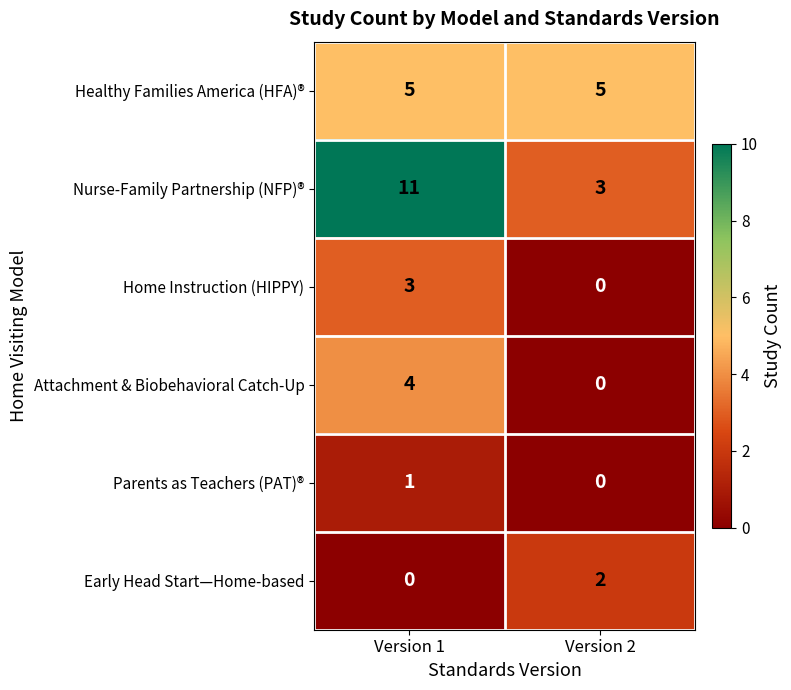

Count the number of categories in the chart.

2